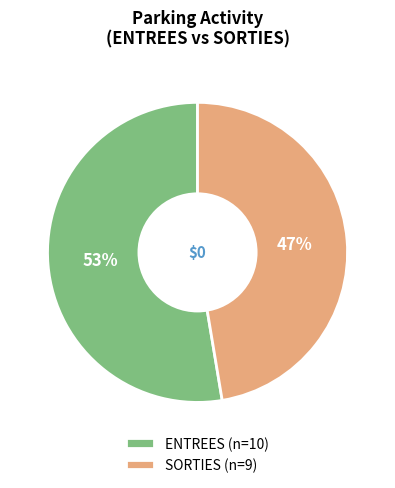

To the nearest percent, what is the combined percentage of SORTIES (n=9) and ENTREES (n=10)?

100%